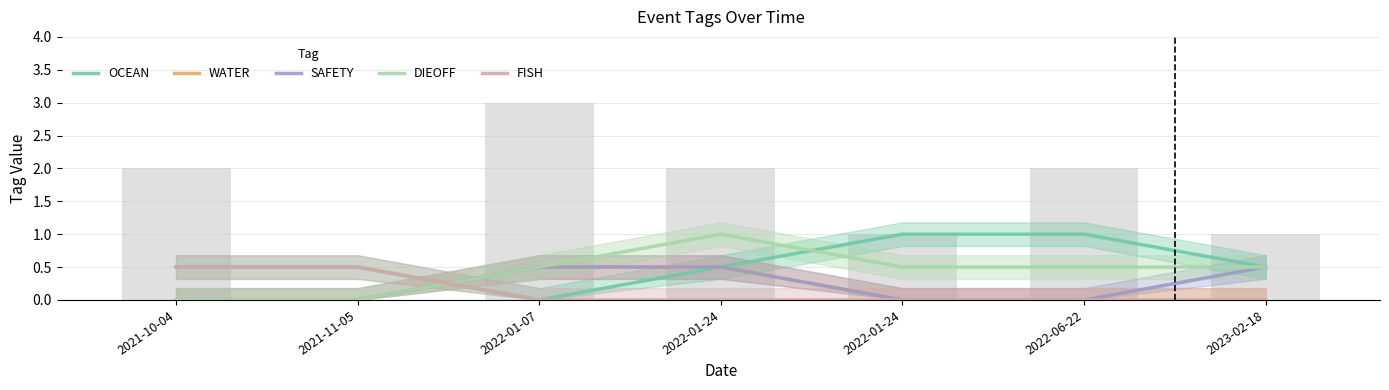

What is the label of the 3rd bar from the left?

2022-01-07